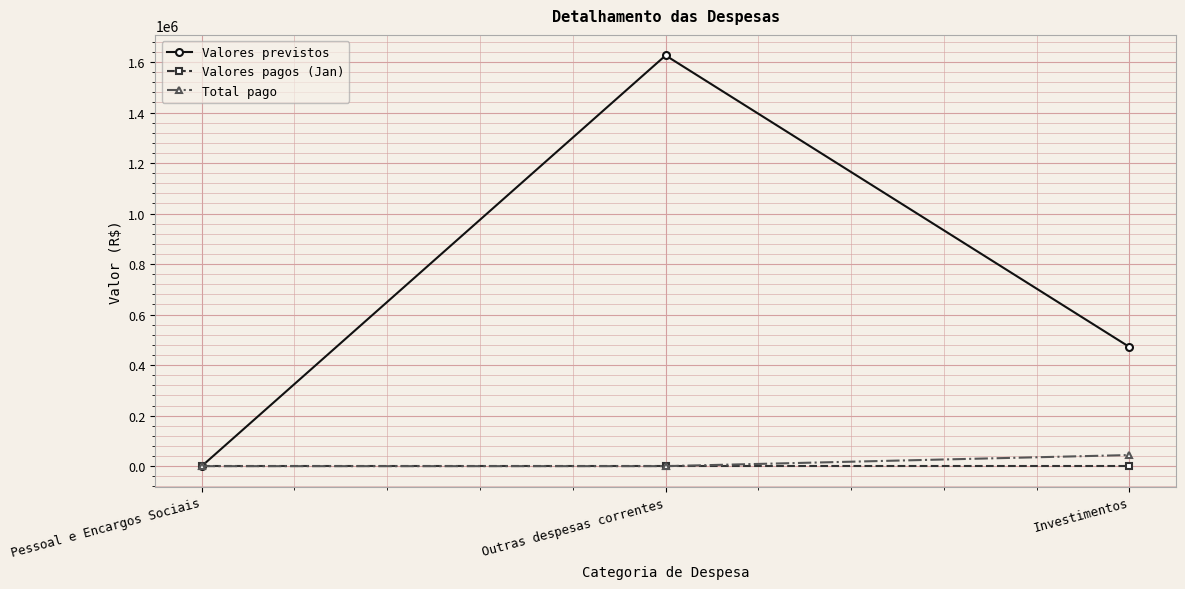

What is the total value across all series at Investimentos?

515600.0